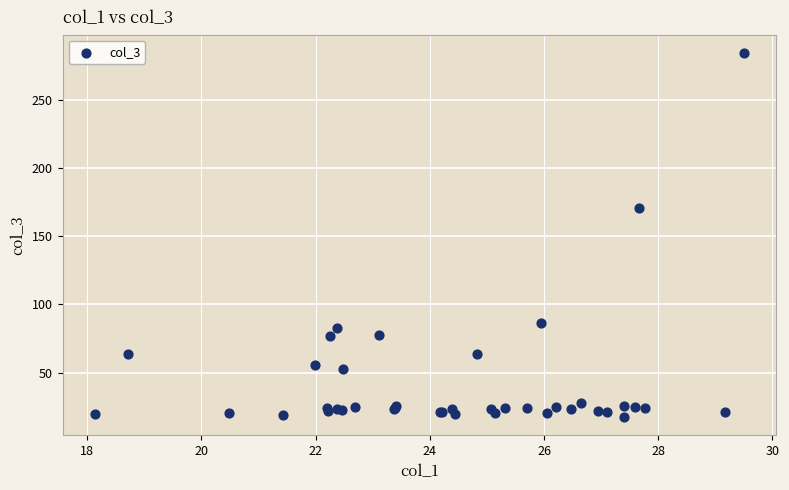

What Y value in the scatter plot is closest to 150?

171.0